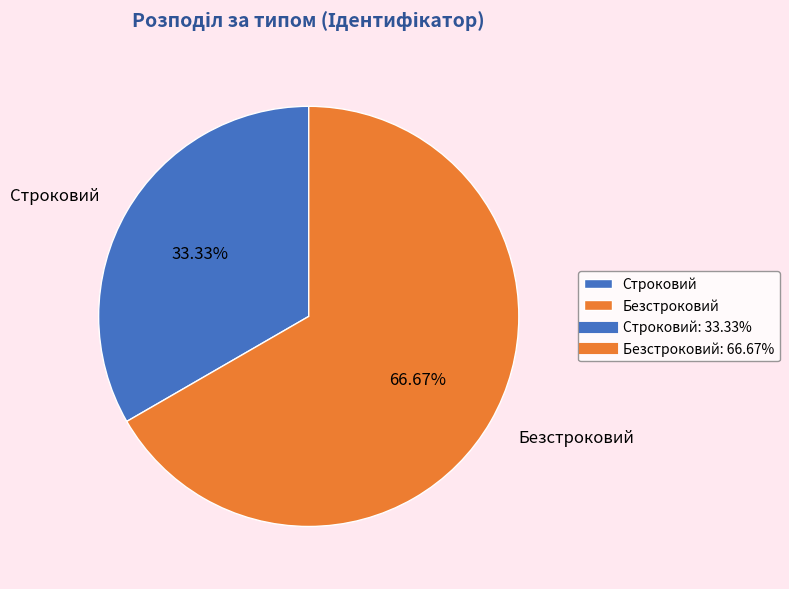

Which slice represents more than half of the pie?

Безстроковий